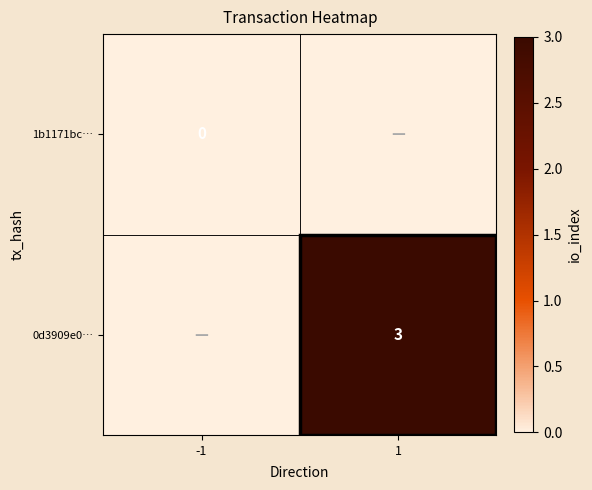

True or false: 0d3909e0… has a value of 2 at 1.

False